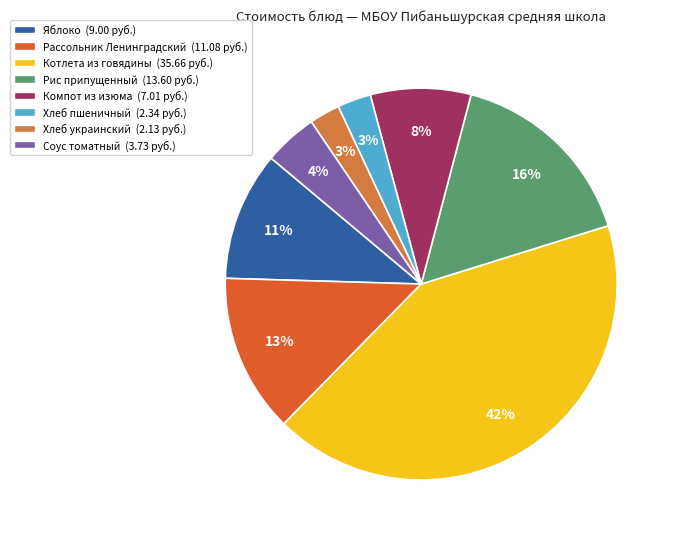

How many segments does this pie chart have?

8